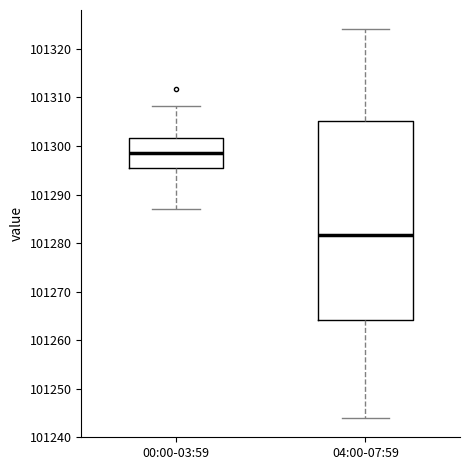

Which box has the highest median line?

00:00-03:59